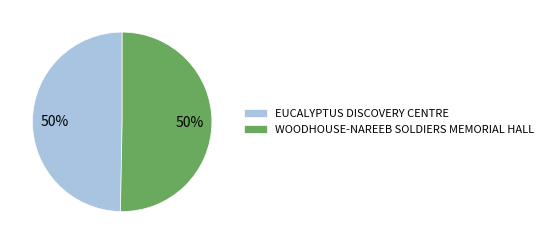

To the nearest percent, what is the combined percentage of WOODHOUSE-NAREEB SOLDIERS MEMORIAL HALL and EUCALYPTUS DISCOVERY CENTRE?

100%